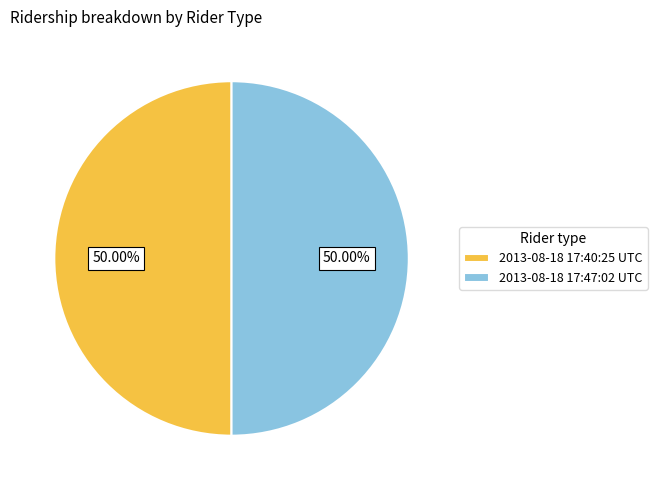

Approximately how many times larger is the value at 2013-08-18 17:40:25 UTC compared to 2013-08-18 17:47:02 UTC?

1.0